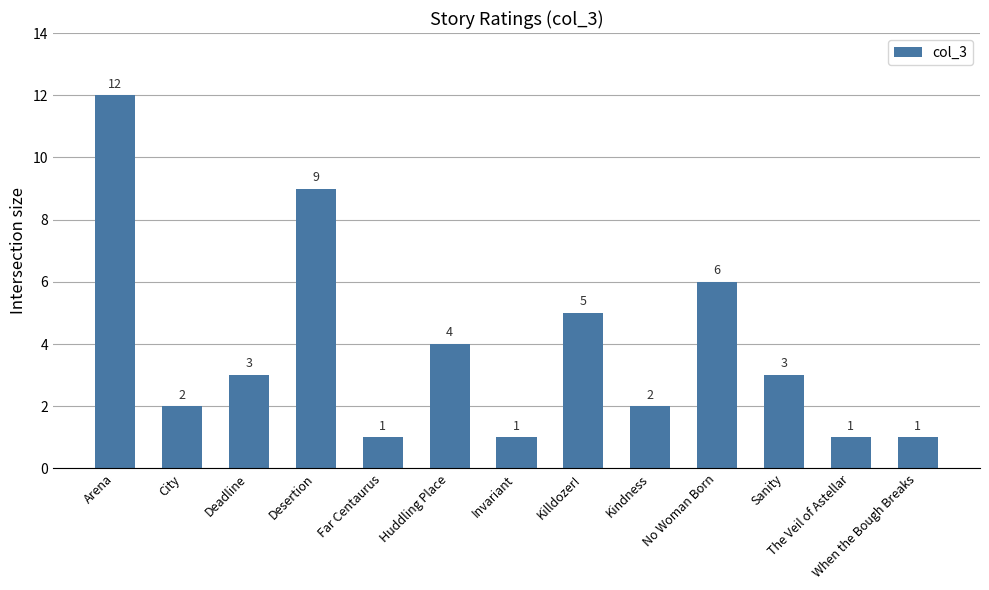

Which category has the highest value across all series?

Arena